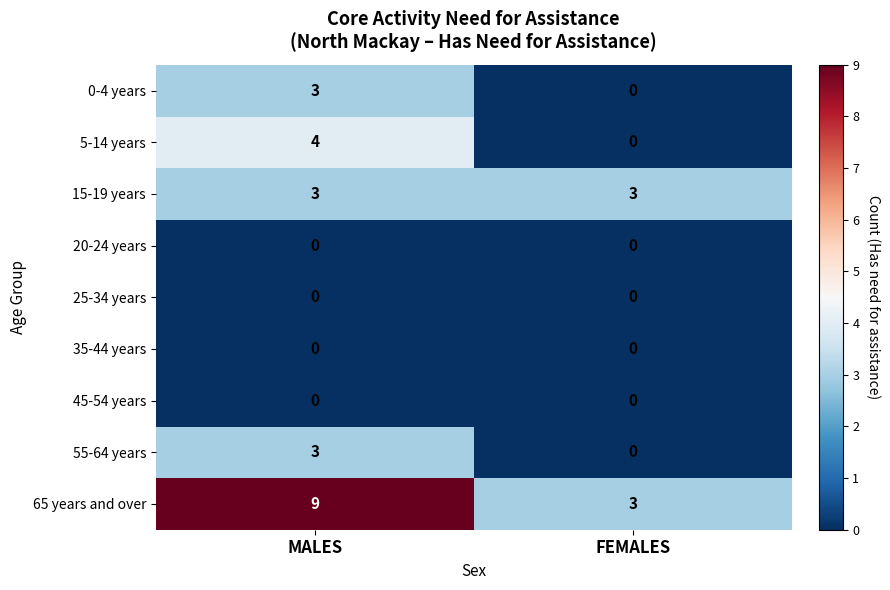

What is the maximum value for 55-64 years?

3